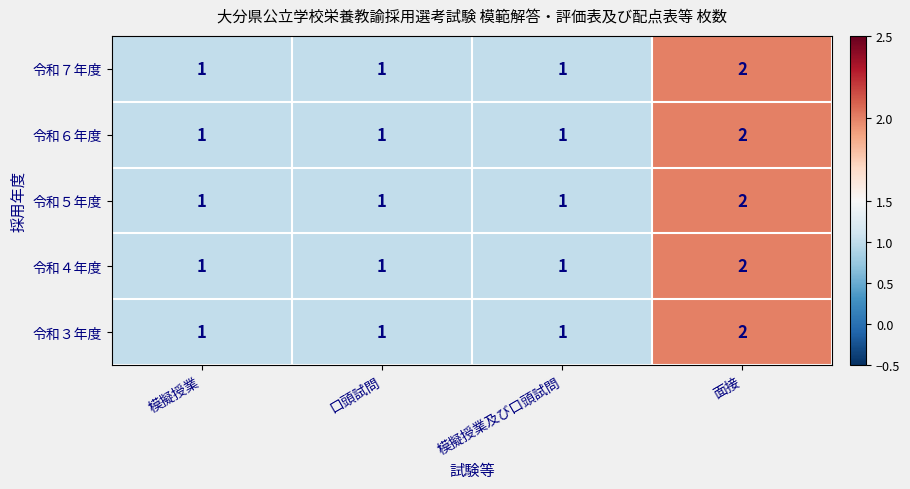

What is the sum of the 令和４年度 values at 面接 and 模擬授業及び口頭試問?

3